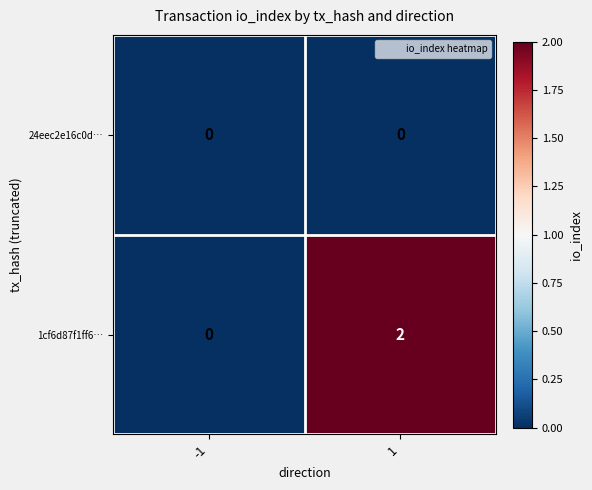

Is it true that 1cf6d87f1ff6… equals 1 at 1?

False